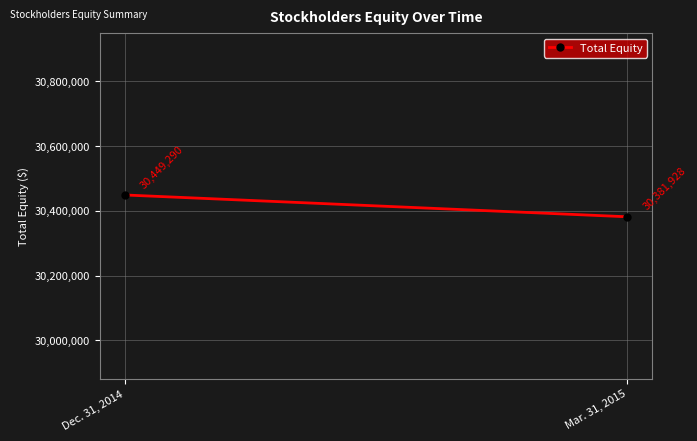

What is the smallest value displayed?

30381928